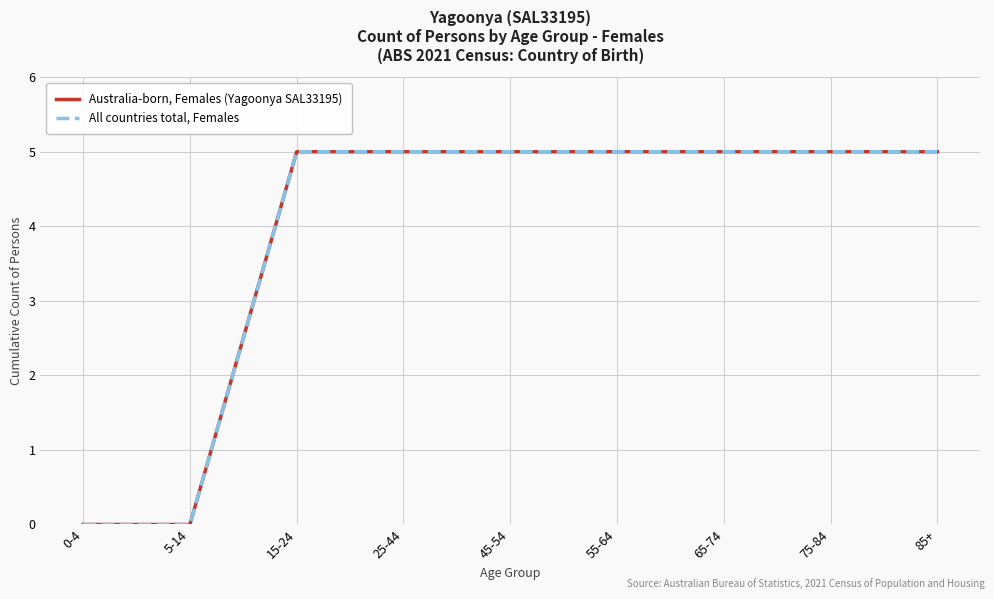

Does the chart display data point markers on the line(s)?

No